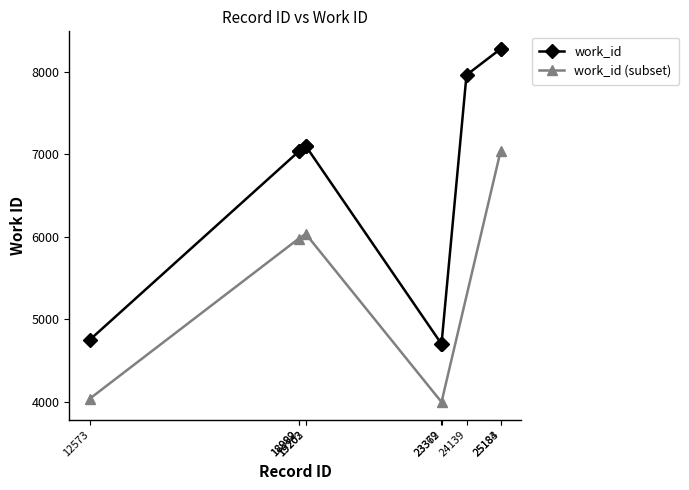

What is the value of the 3rd point from the left?

7033